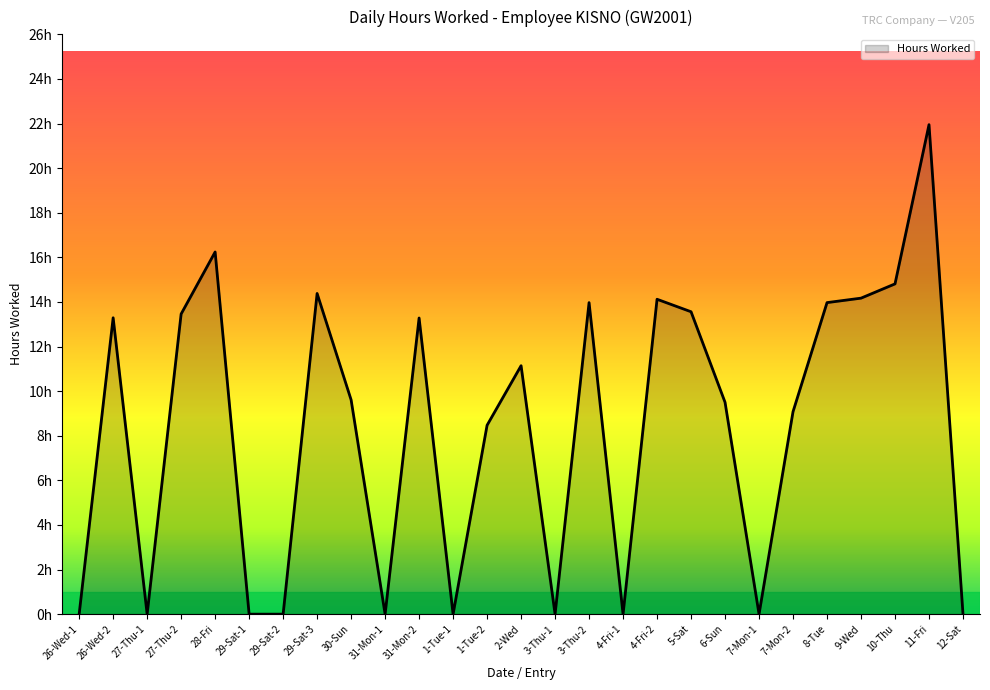

Is this an area chart (filled region under the line)?

Yes